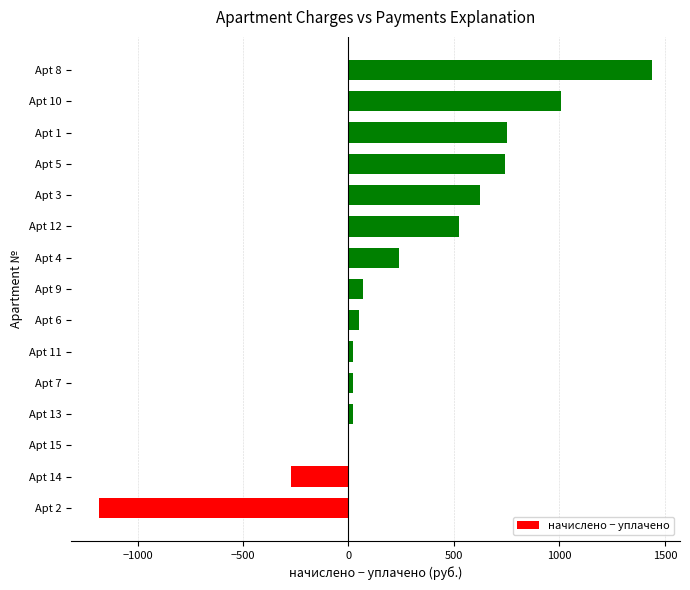

What is the greatest value displayed?

1440.5